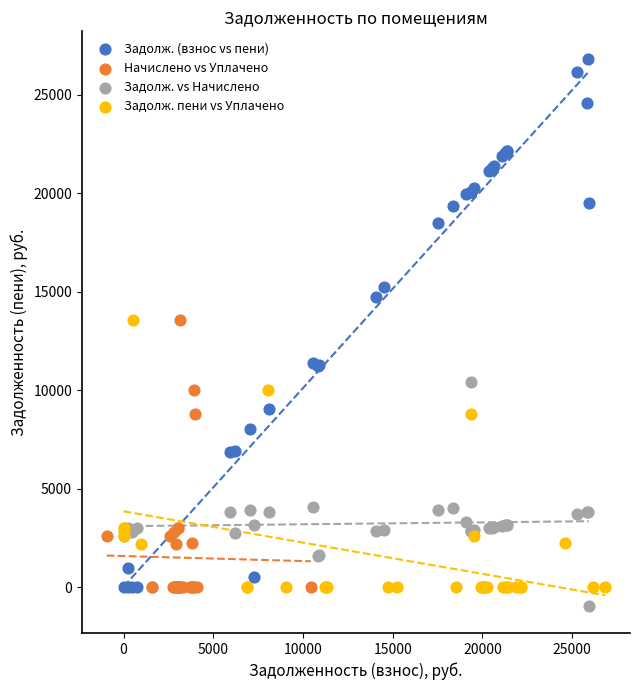

Which series has the largest Y range (max minus min)?

Задолж. (взнос vs пени)